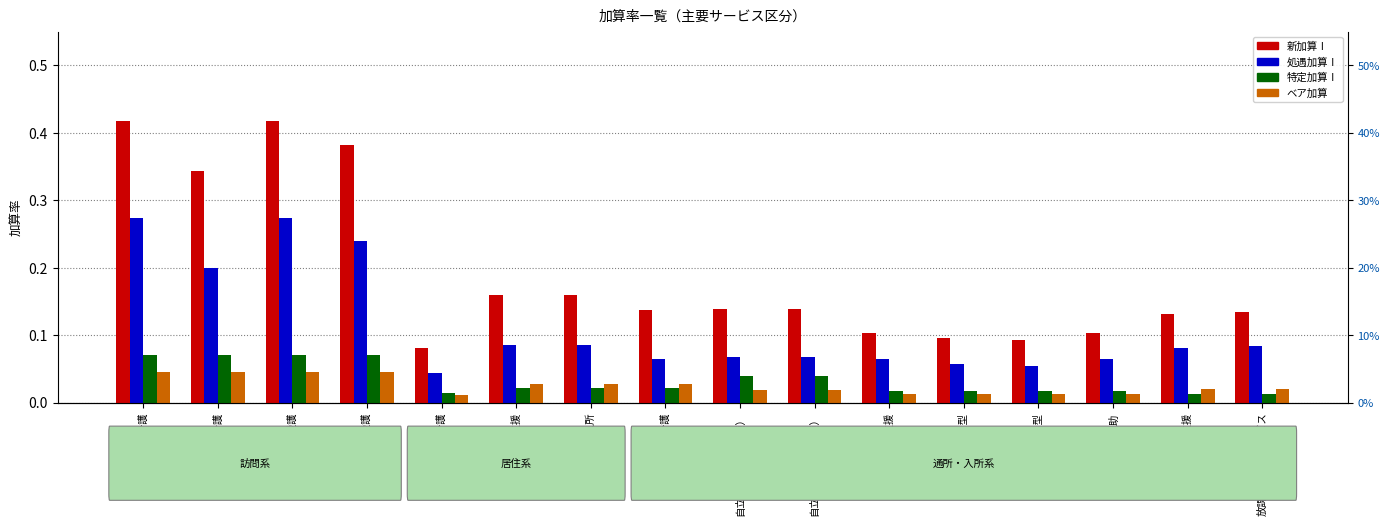

Are the bars horizontal?

No